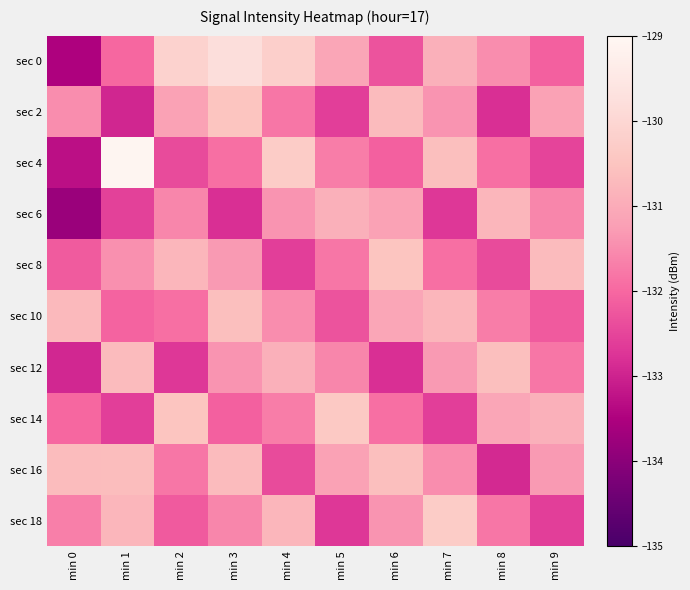

Which label corresponds to the smallest value in the chart?

min 0